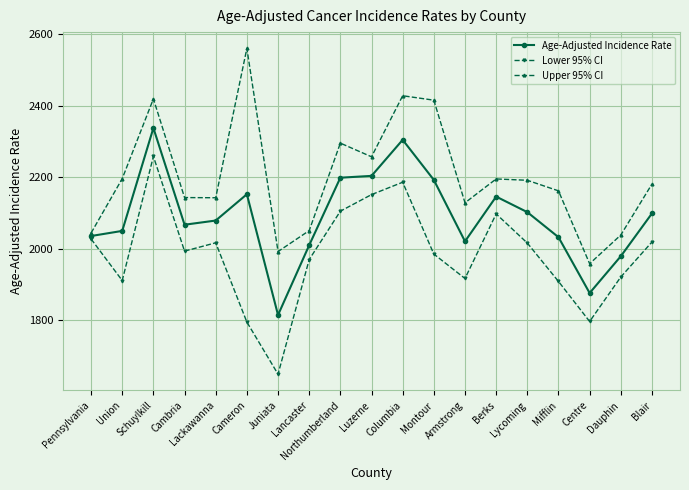

What is the total value across all series at Montour?

6593.8